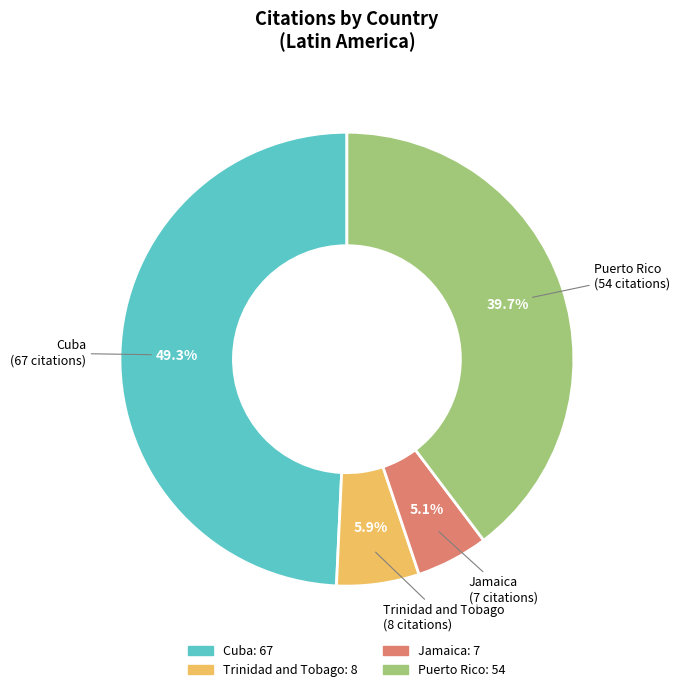

Combined, do Trinidad and Tobago and Jamaica account for over 50%?

No